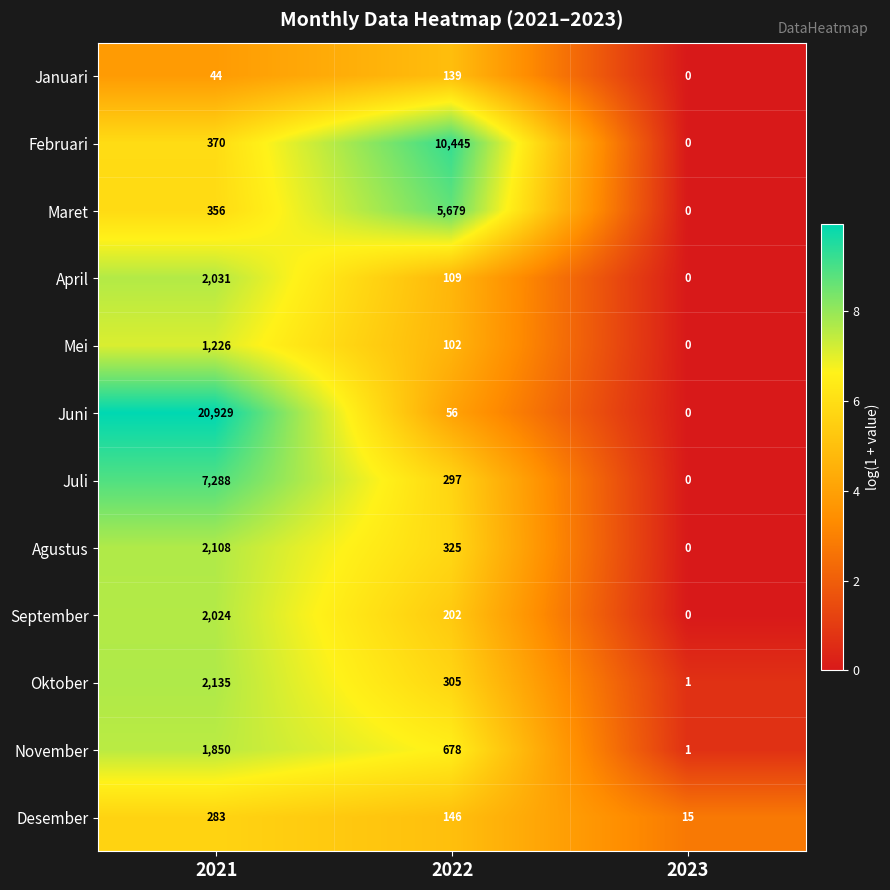

How many categories are shown in the chart?

3